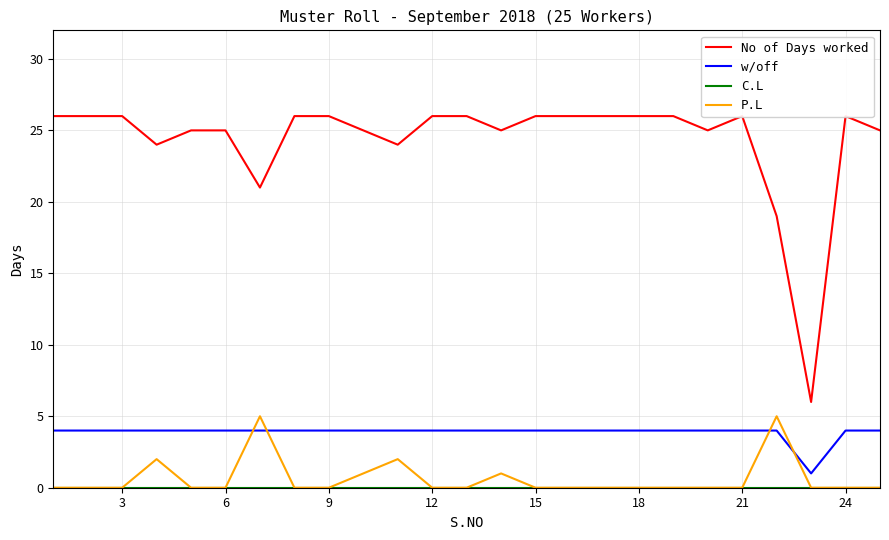

True or false: P.L has a value of 0 at 21.

True